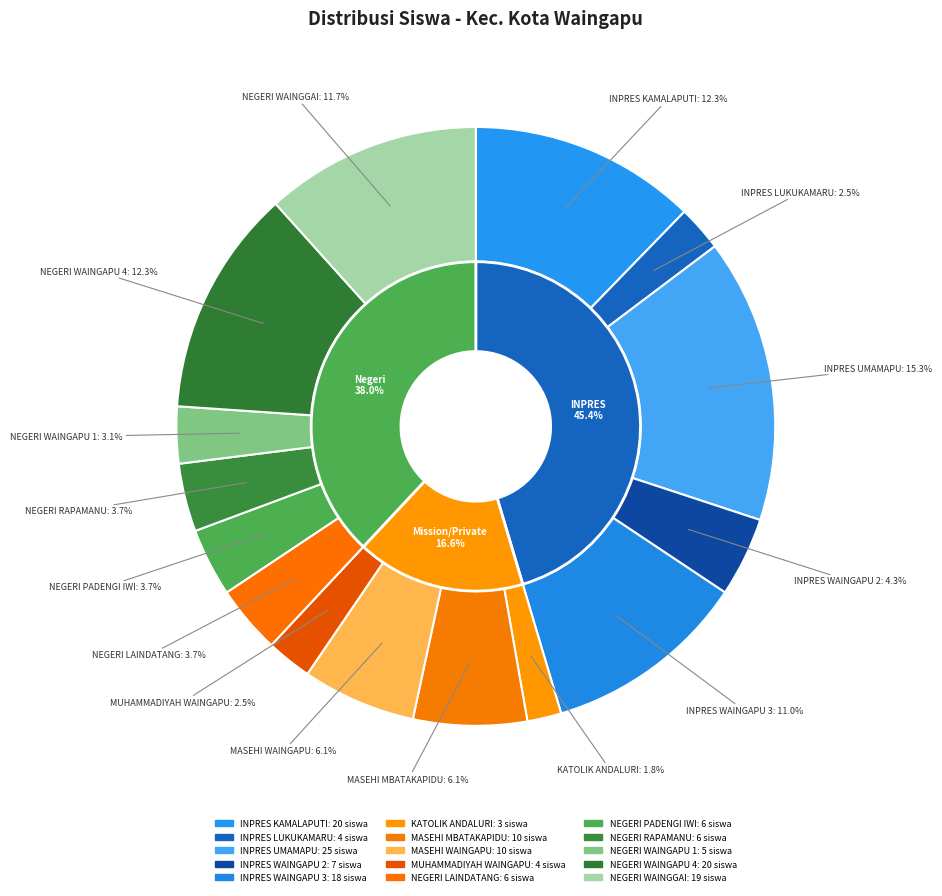

Count the number of slices in the pie.

15